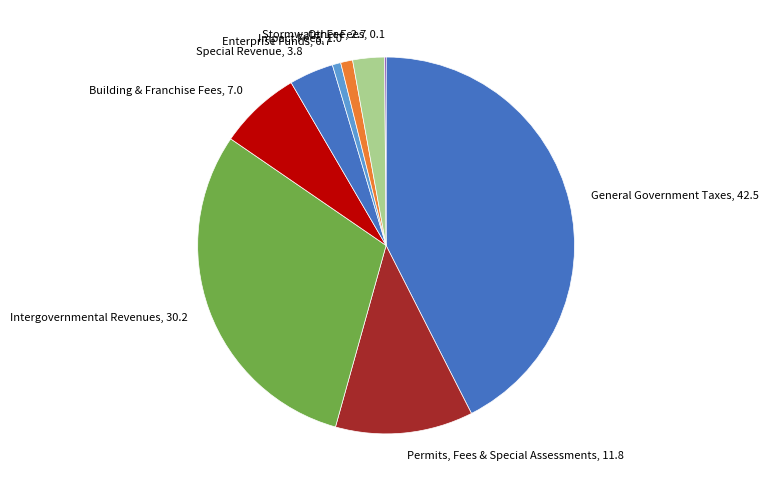

Which slice is the largest?

General Government Taxes